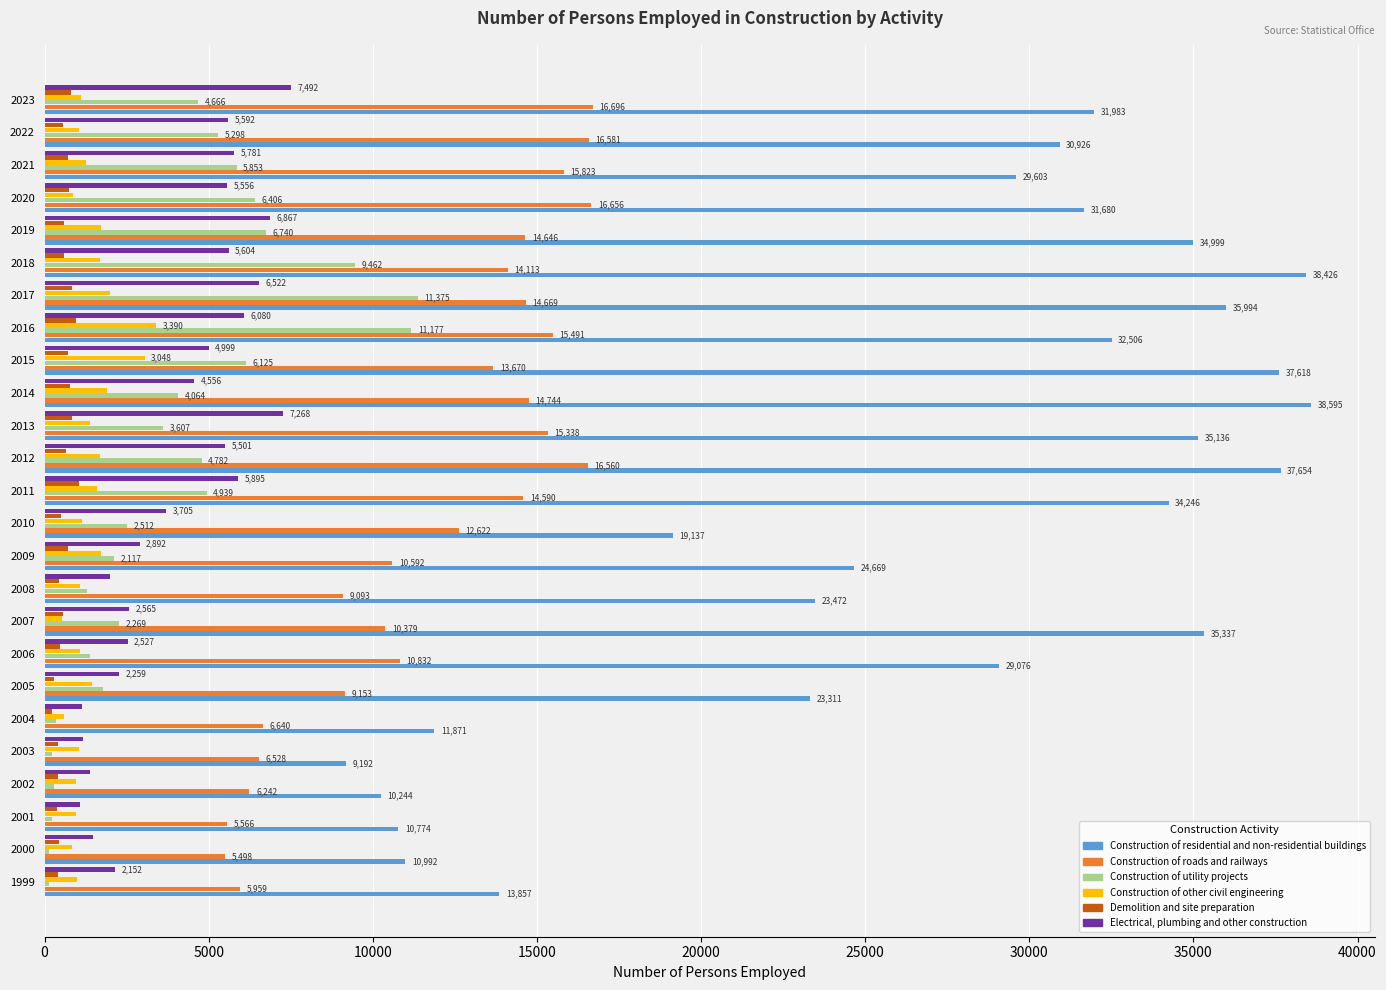

List the labels in order of Construction of utility projects value, smallest first.

1999, 2000, 2003, 2001, 2002, 2004, 2008, 2006, 2005, 2009, 2007, 2010, 2013, 2014, 2023, 2012, 2011, 2022, 2021, 2015, 2020, 2019, 2018, 2016, 2017